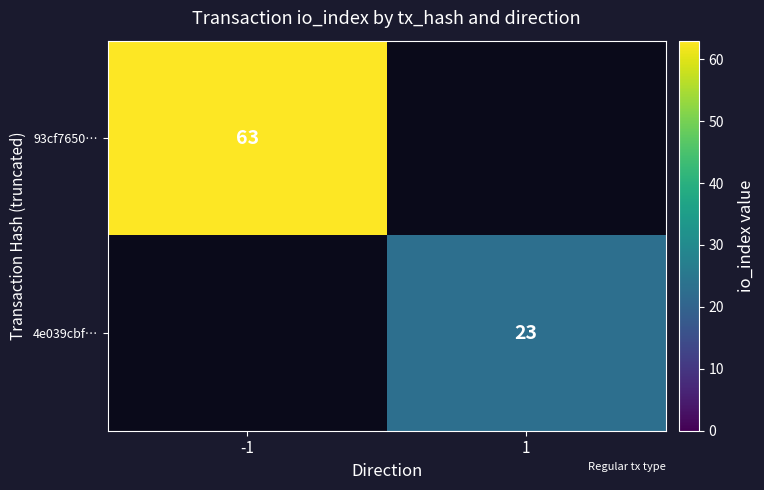

Is it true that 93cf7650… equals 88 at -1?

False